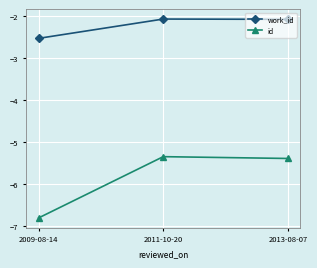

What is the sum of all work_id values?

-6.7